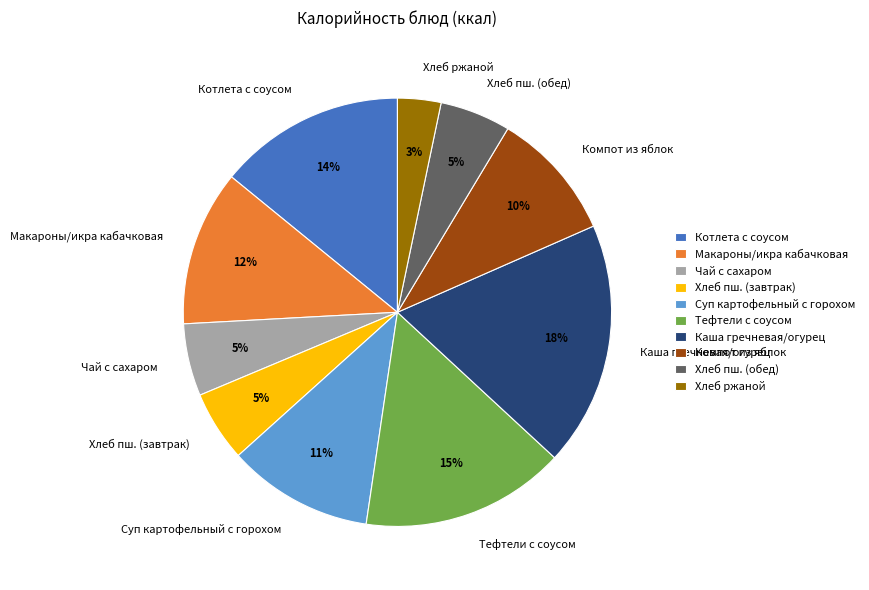

Is the sum of Тефтели с соусом and Хлеб пш. (завтрак) greater than half?

No